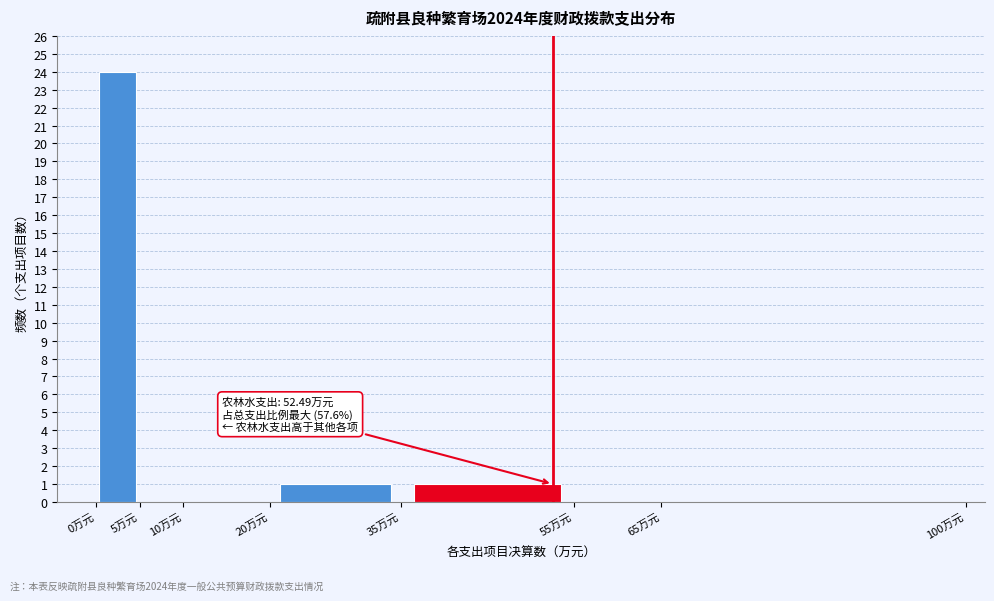

Over which range of the x-axis is the bar tallest?

0 to 5